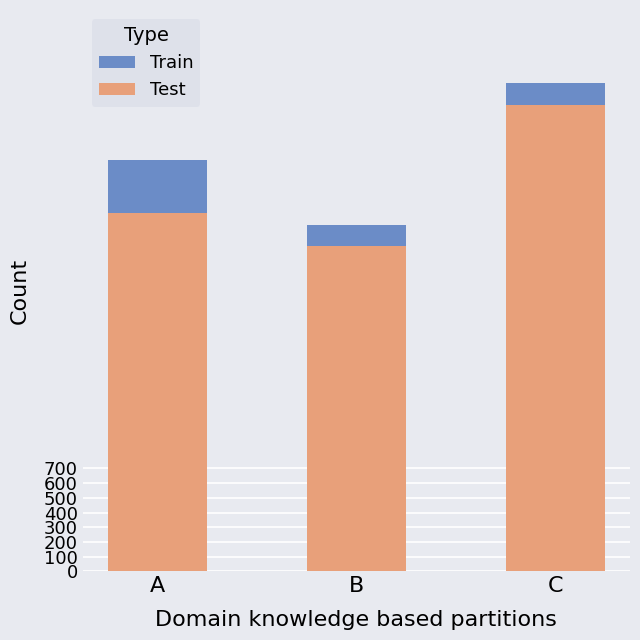

How many data points in Test are above 2442?

1